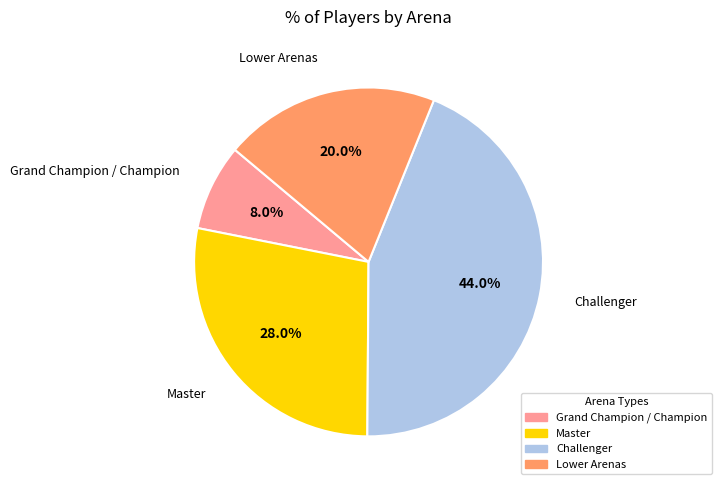

To the nearest percent, what is the average slice percentage?

25%